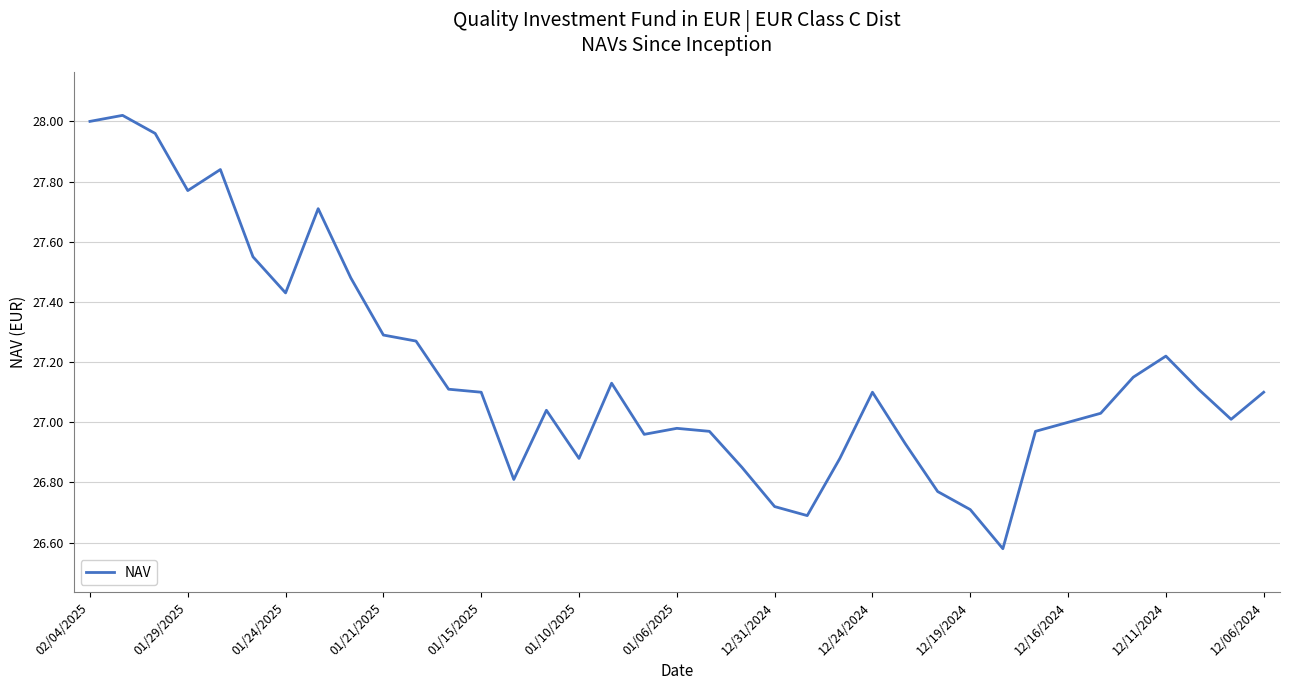

True or false: the data has more than 2 interior local peaks.

True